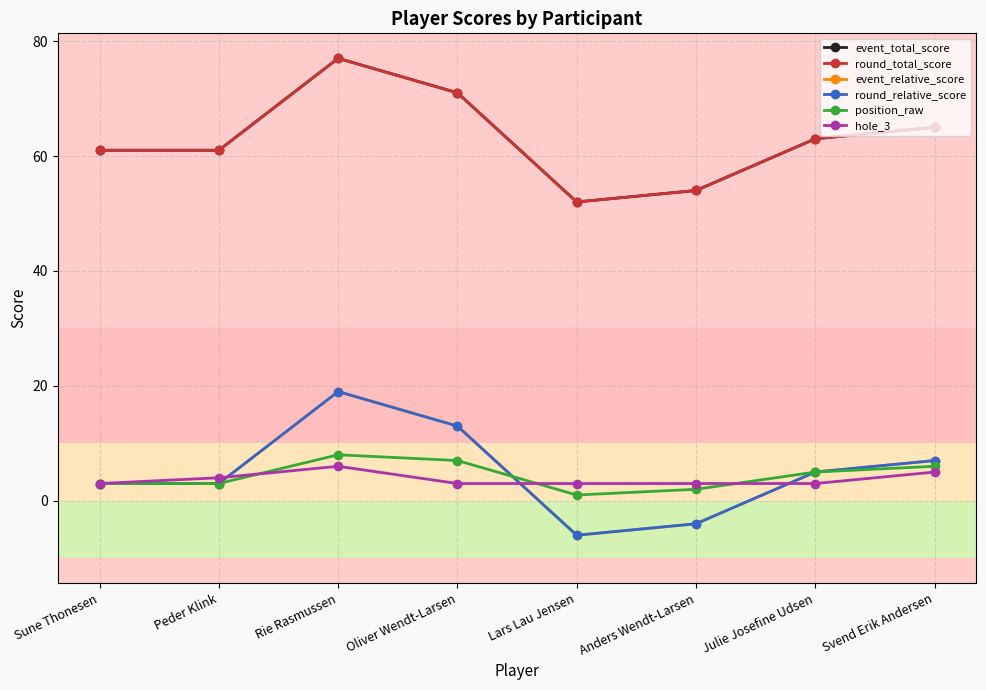

What is the label of the 7th point from the right?

Peder Klink